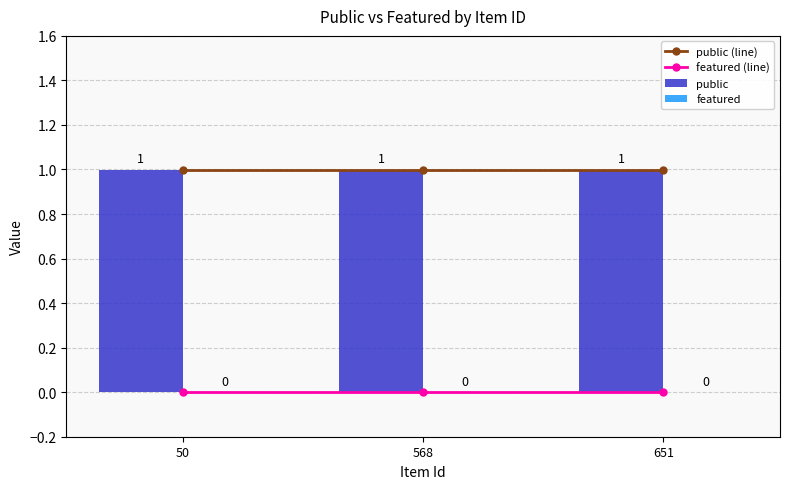

Reading left to right, extract all data points from this chart.

public (line): 1	1	1
featured (line): 0	0	0
public: 1	1	1
featured: 0	0	0